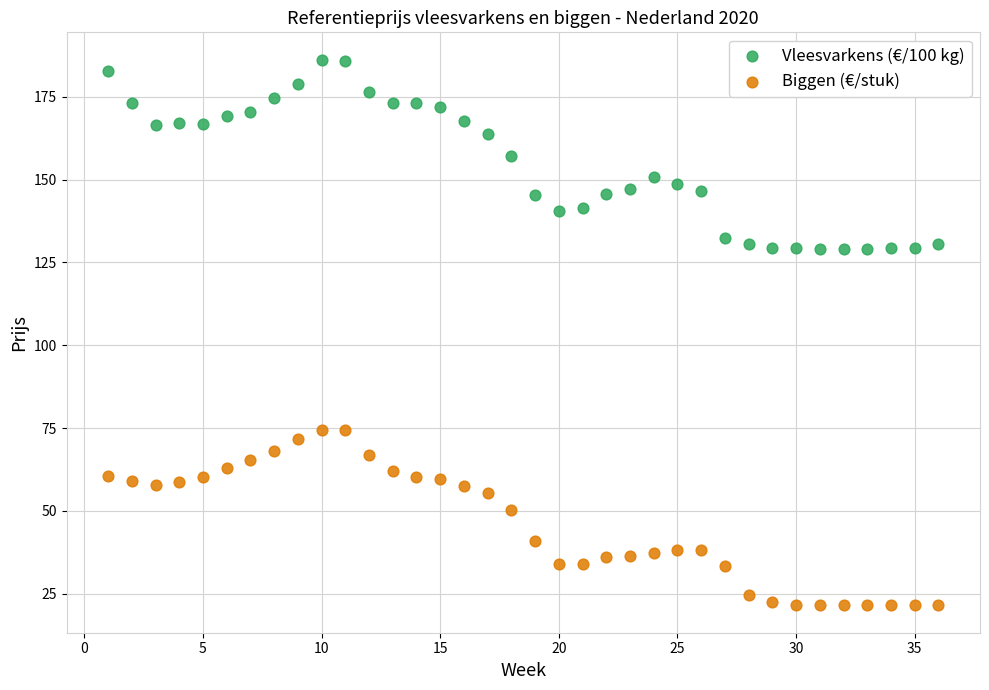

Which series reaches the maximum Y coordinate?

Vleesvarkens (€/100 kg)